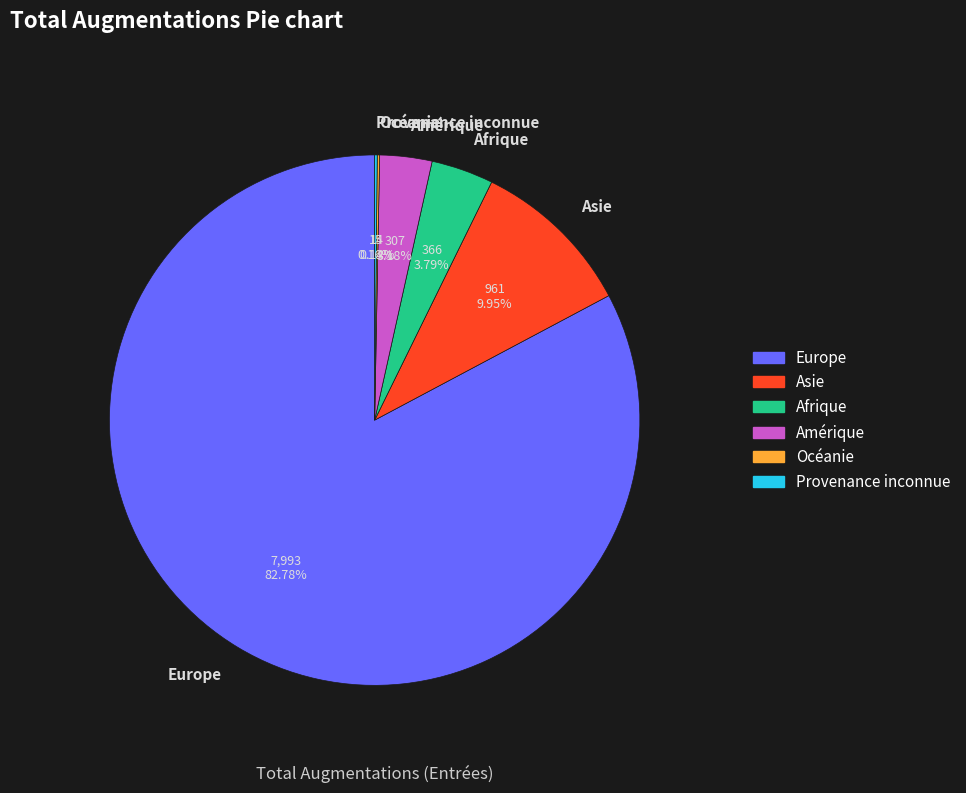

Does Europe account for over 50% of the chart?

Yes